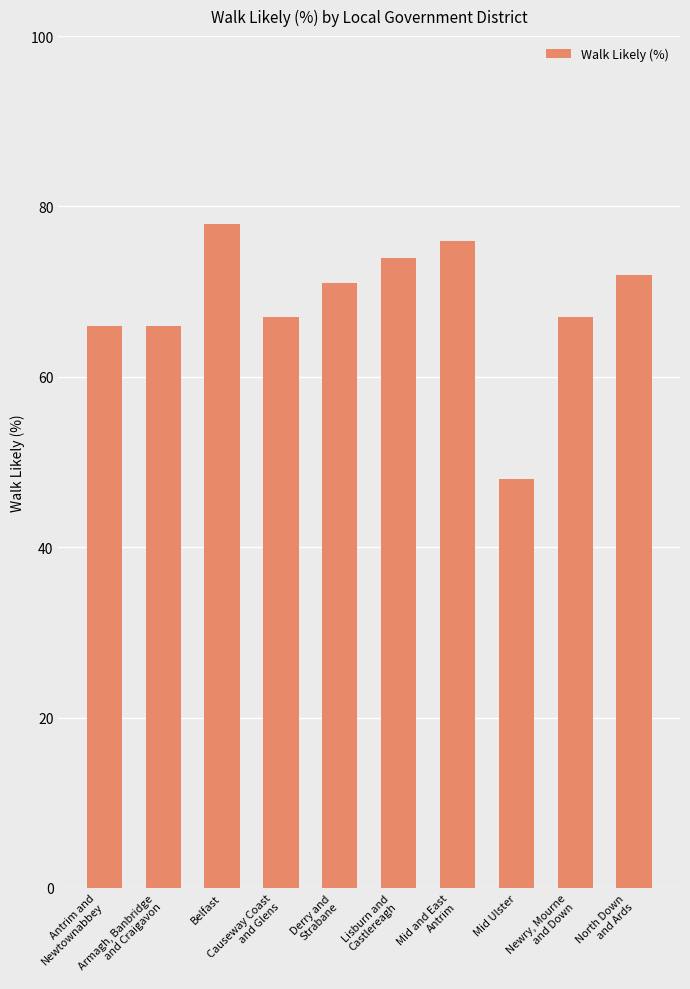

What value does the data have at Antrim and
Newtownabbey?

66